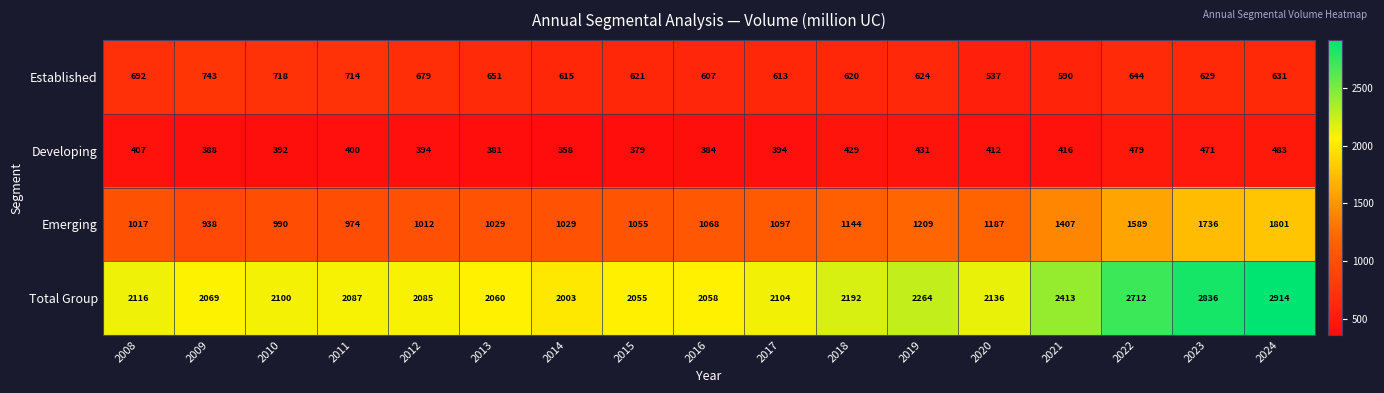

What is the sum of the Total Group values at 2014 and 2019?

4267